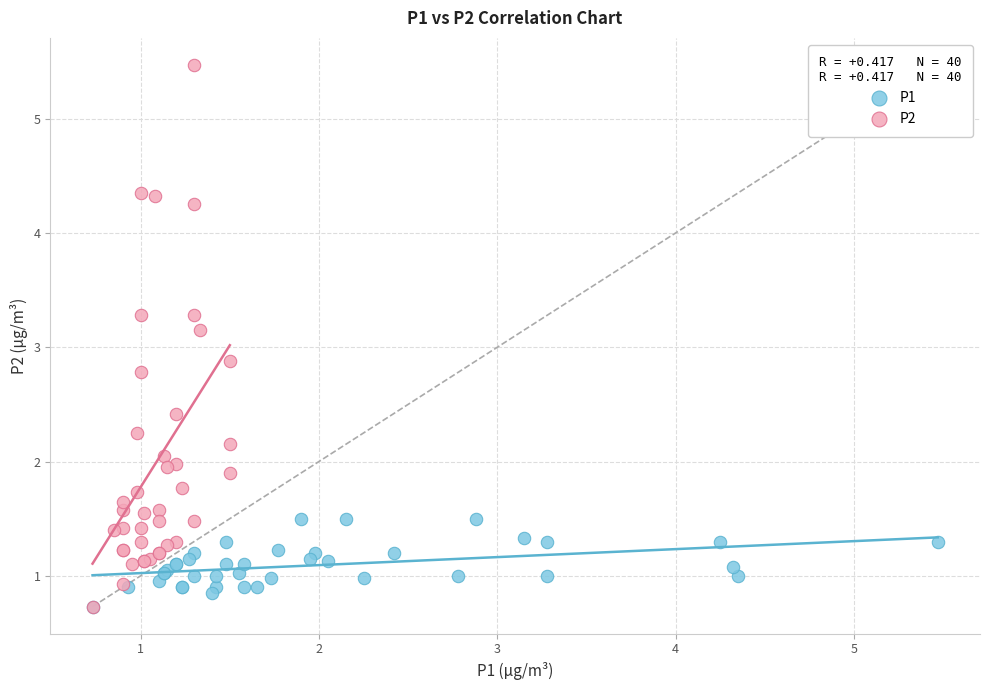

Which series has the largest Y range (max minus min)?

P2